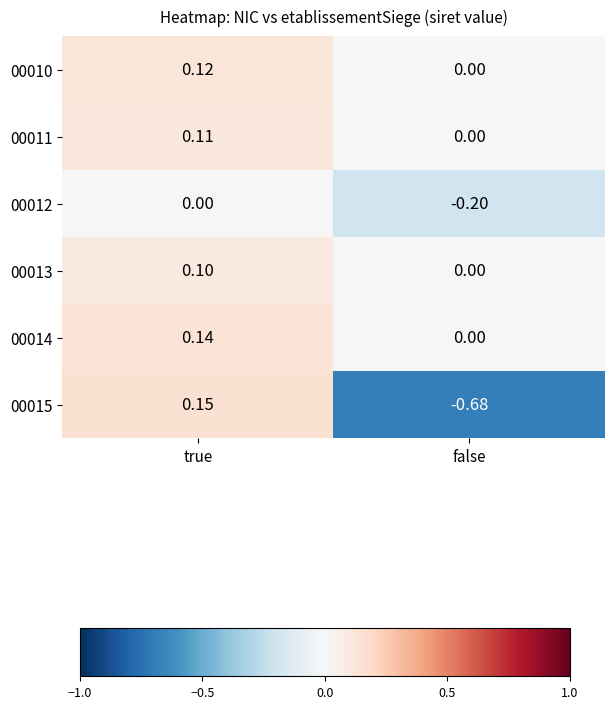

Rank the categories by 00011 value from lowest to highest.

false, true